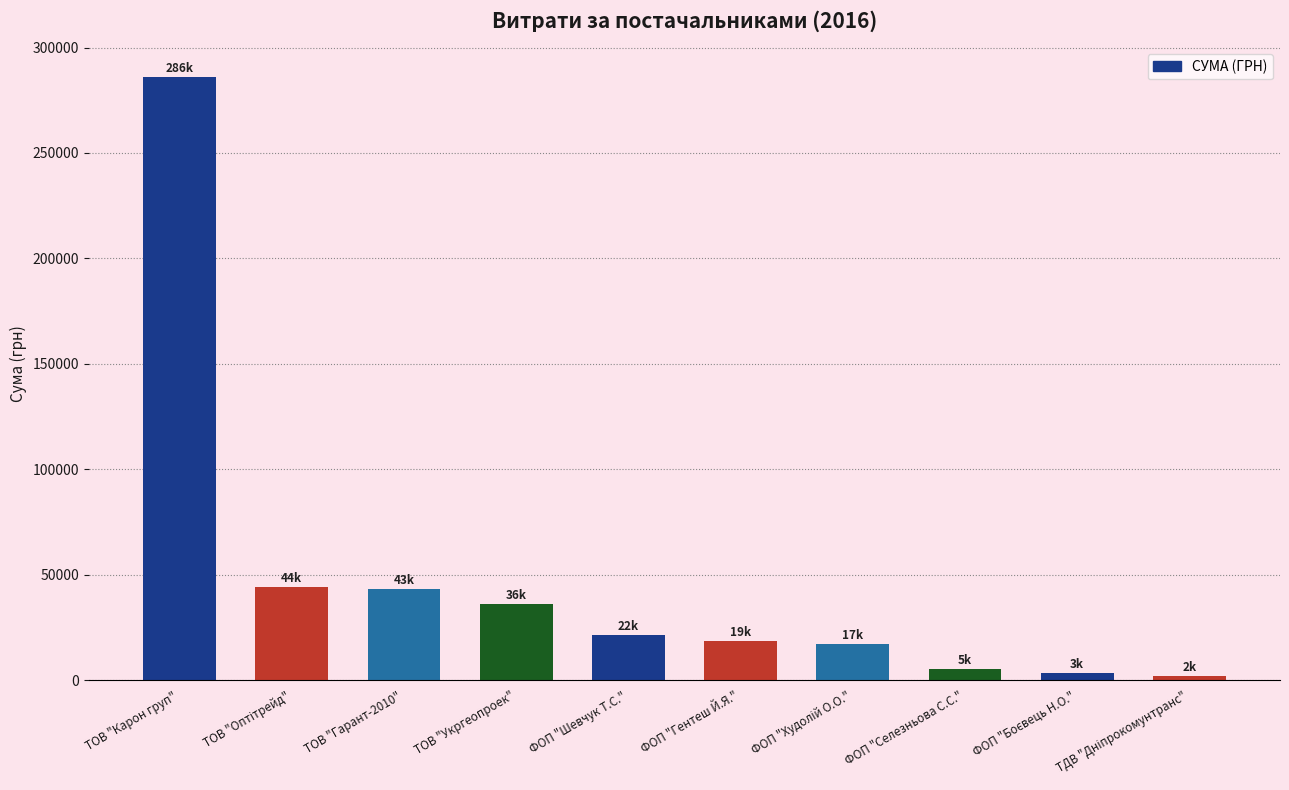

Does the chart contain stacked bars?

No